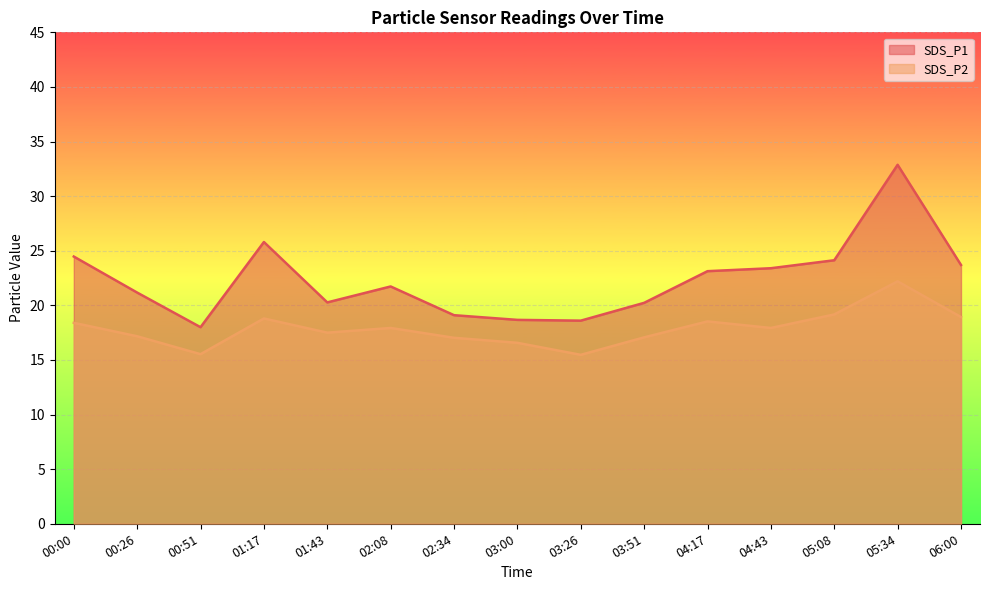

Which series has the largest total across all categories?

SDS_P1